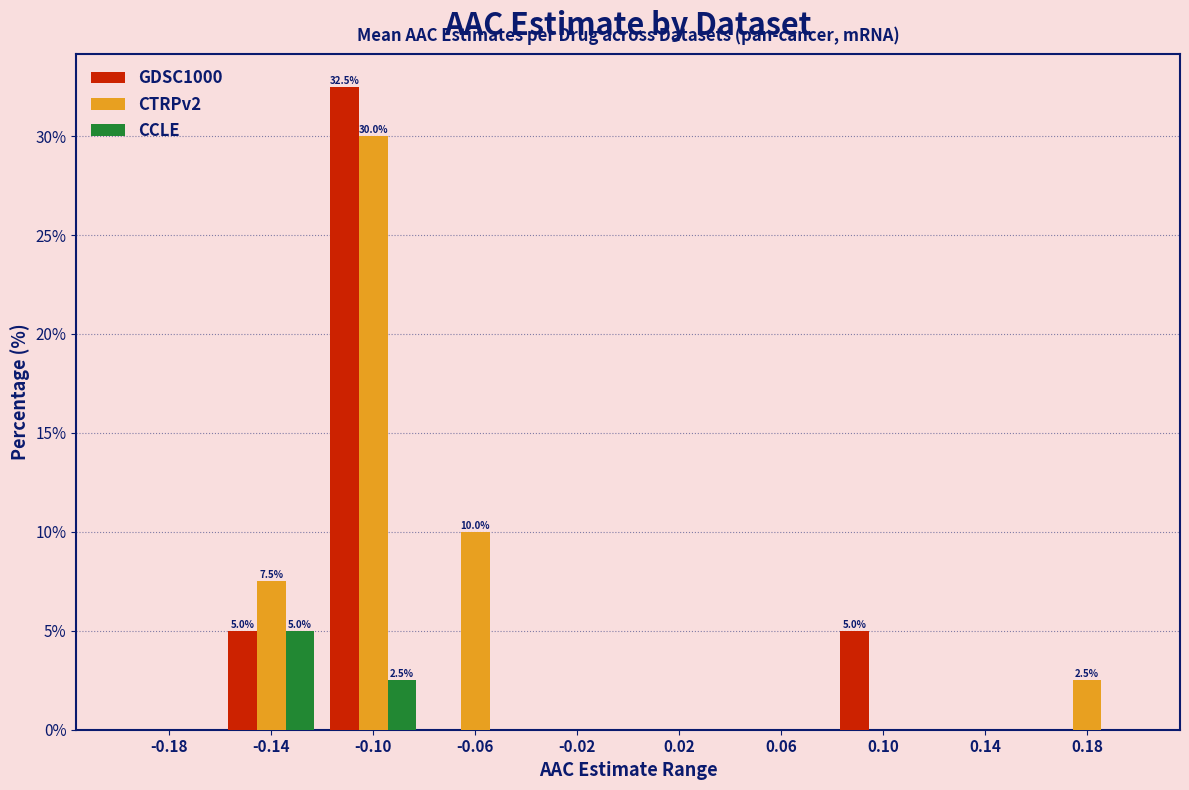

Which series has the largest total across all categories?

CTRPv2